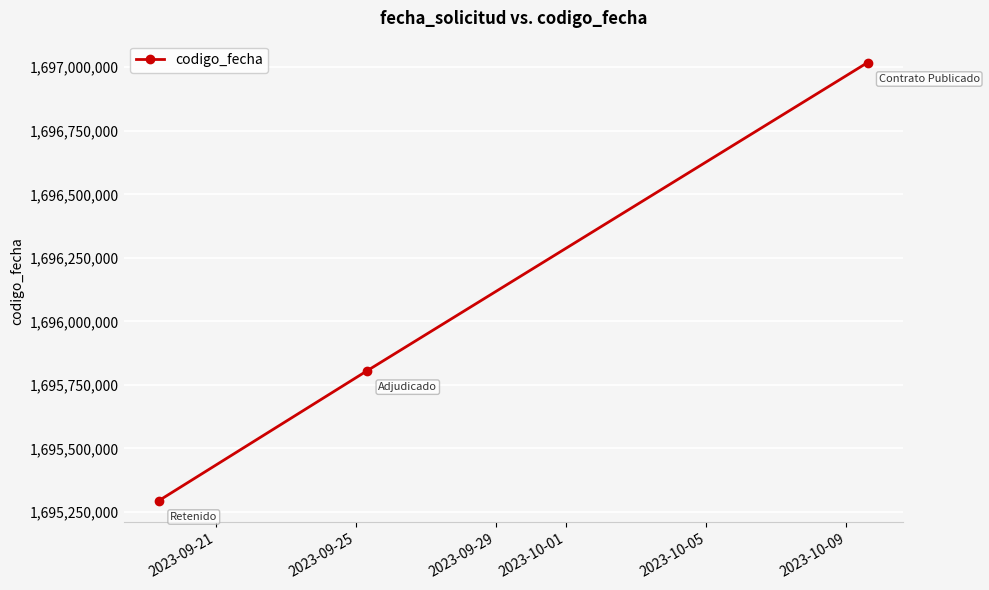

What is the maximum value shown in the chart?

1697018498